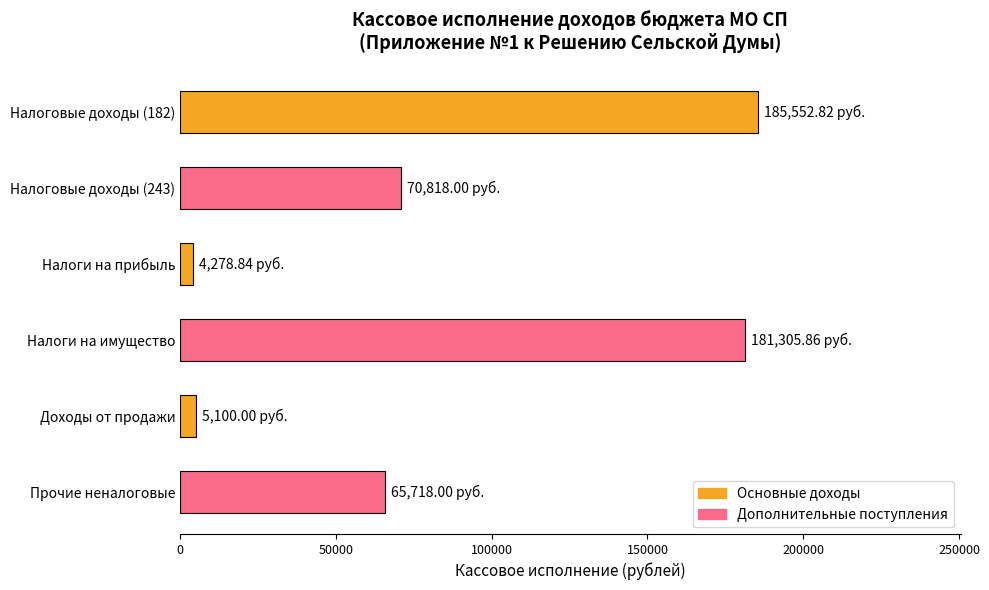

What is the label of the 6th bar from the top?

Прочие неналоговые